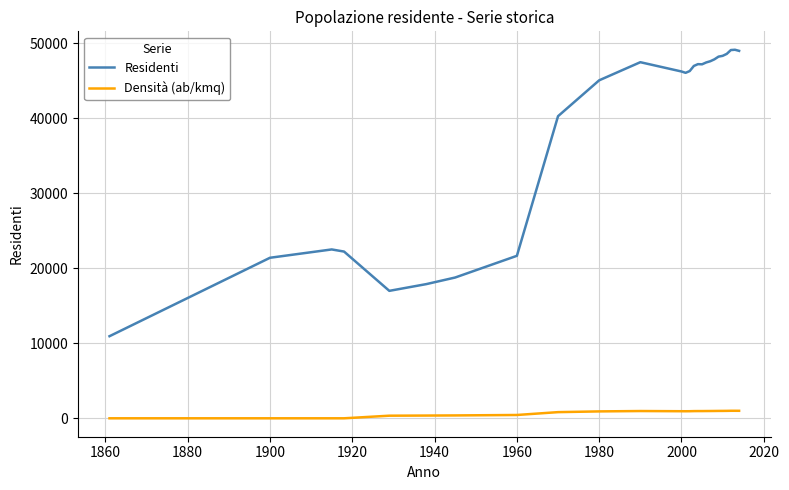

Which series has the largest range (max minus min)?

Residenti